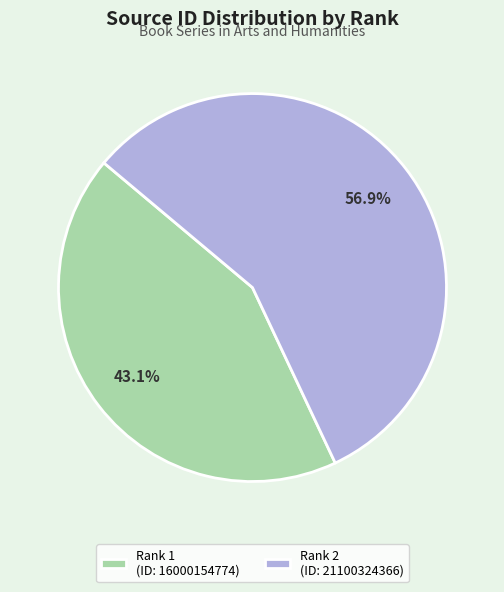

Which slice is the smallest?

Rank 1 (ID: 16000154774)